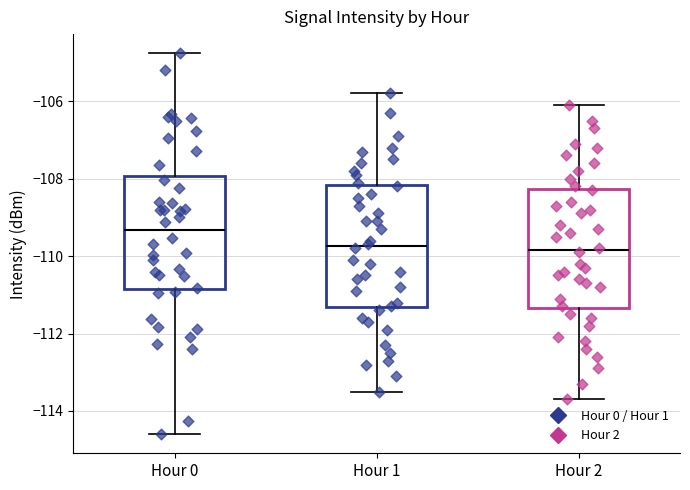

Where is the lower edge of the box for Hour 1 on the y-axis? The values are not printed on the chart, so give them approximately, as read against the axis.

-111.4